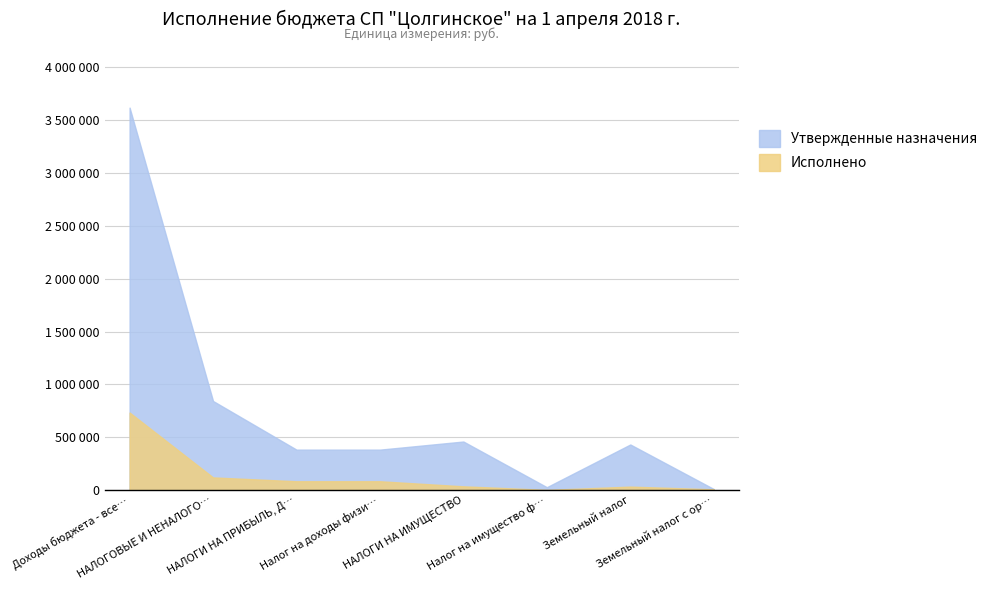

At which label does Исполнено reach its minimum?

Налог на имущество ф…